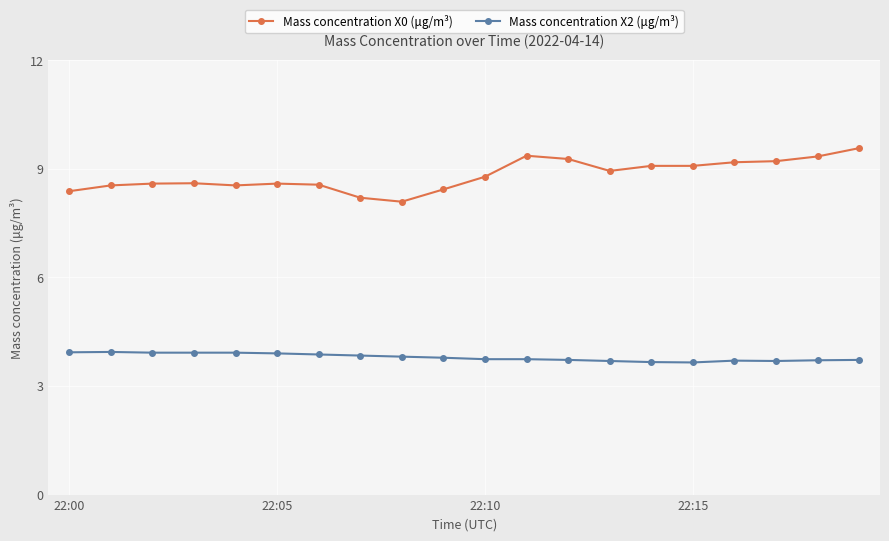

What is the maximum value for Mass concentration X2 (μg/m³)?

3.9